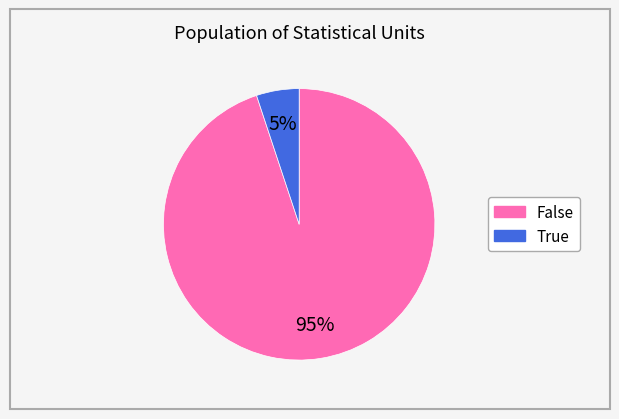

What percentage is the True slice, to the nearest percent?

5%